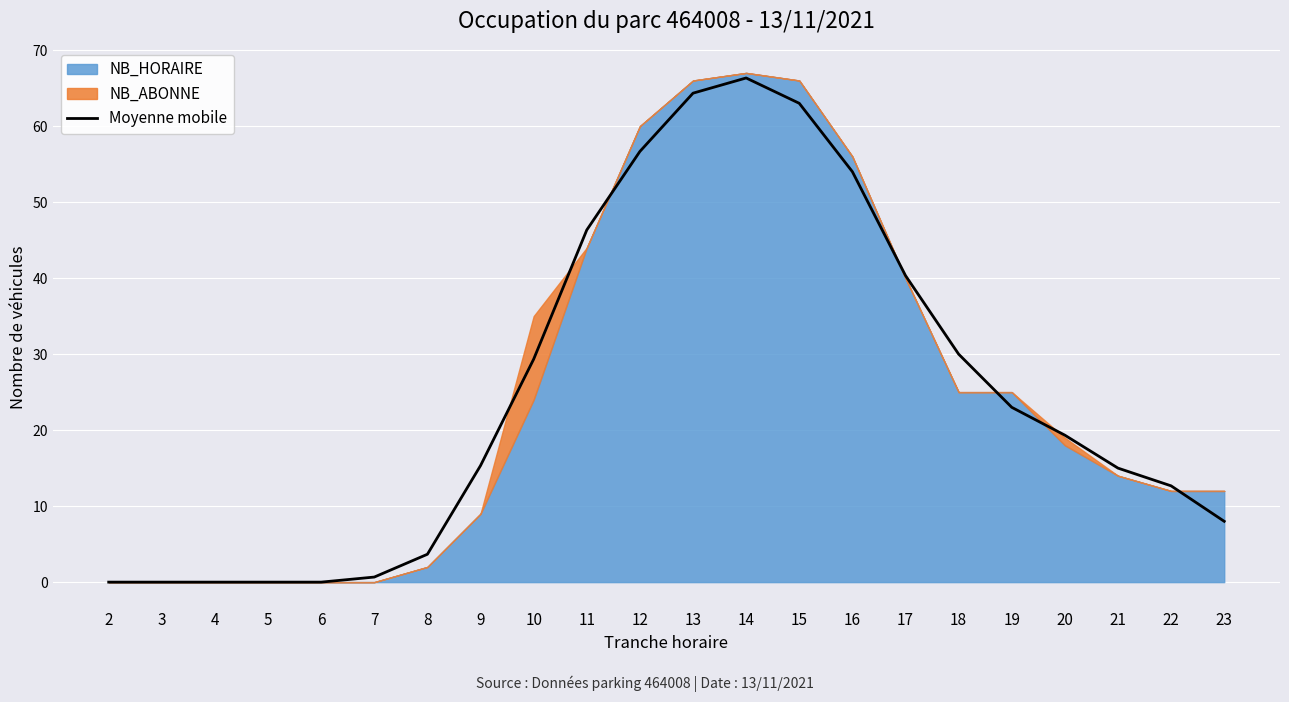

Which label corresponds to the smallest value in the chart?

2